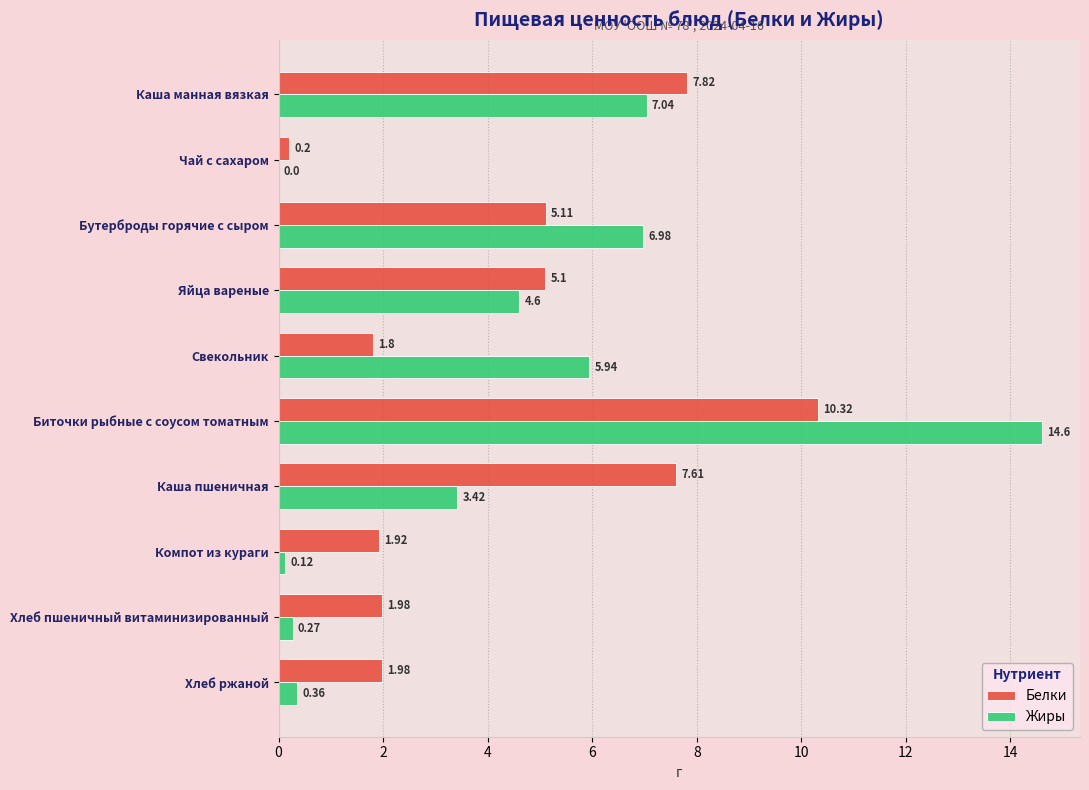

Between Чай с сахаром and Компот из кураги, which series saw the biggest shift?

Белки